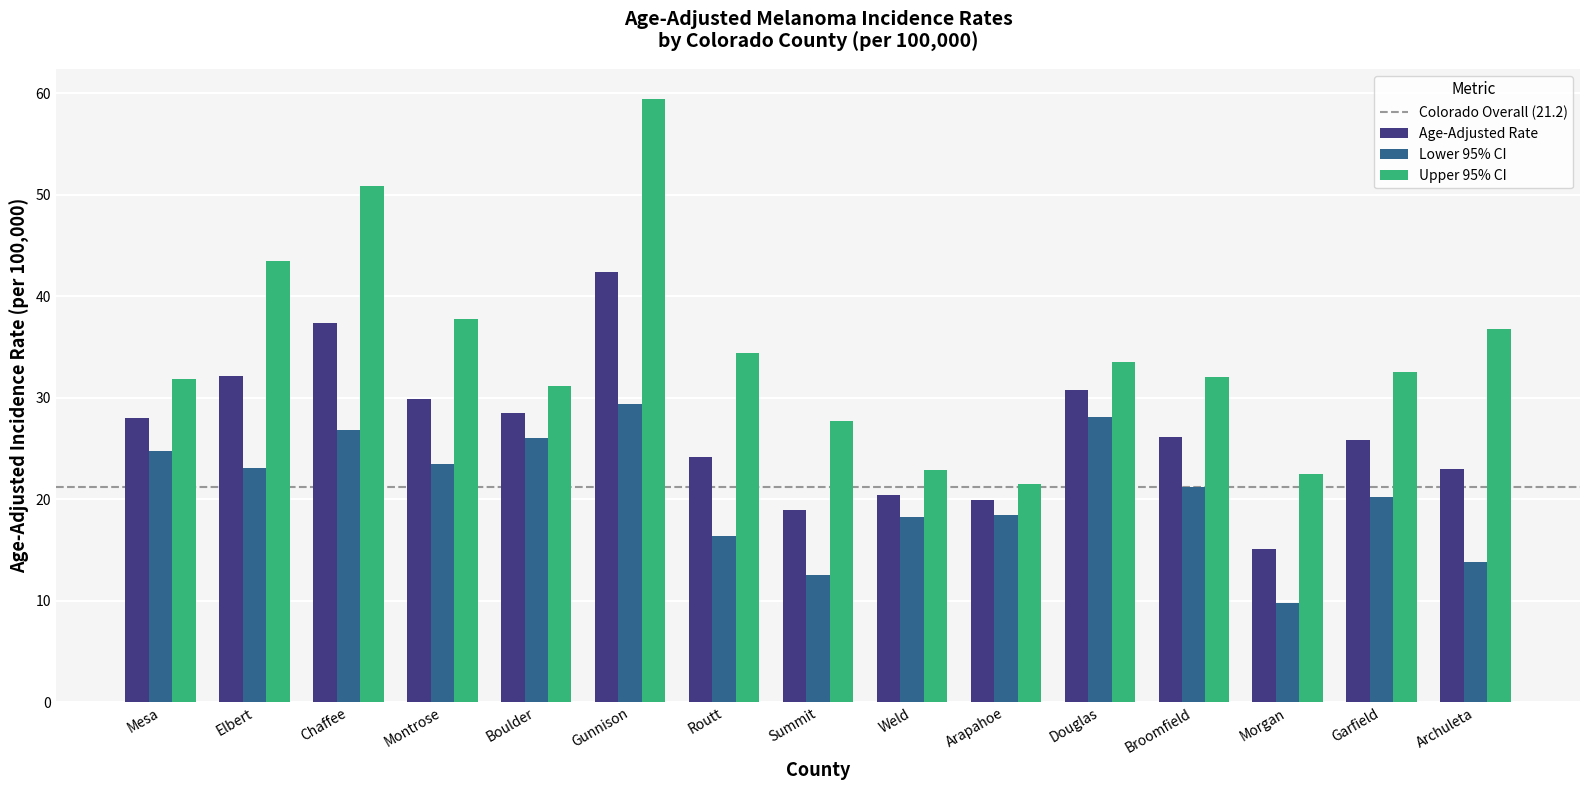

What is the value of the Upper 95% CI bar at the 15th from the left?

36.8